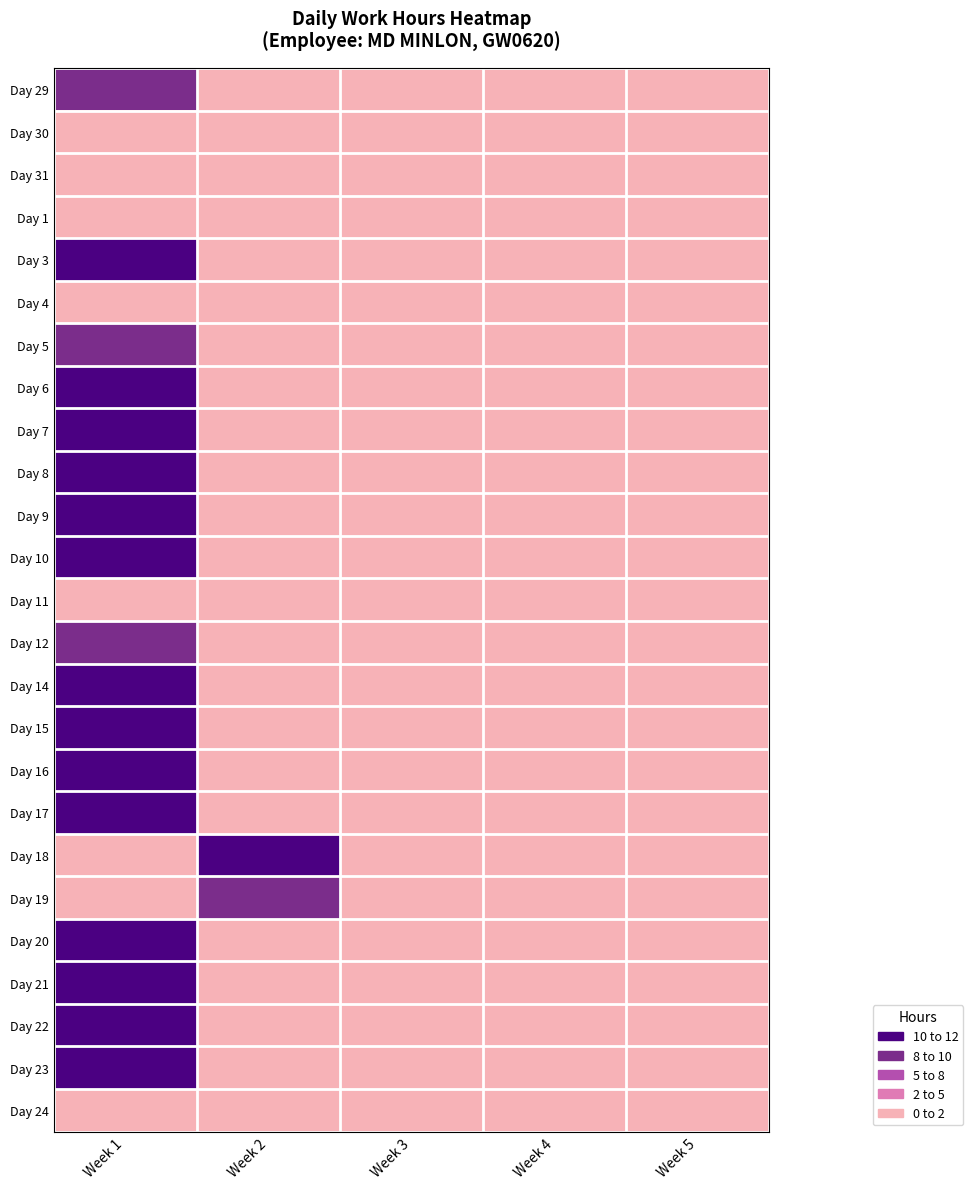

What is the difference between the highest and lowest values at Week 1?

11.3